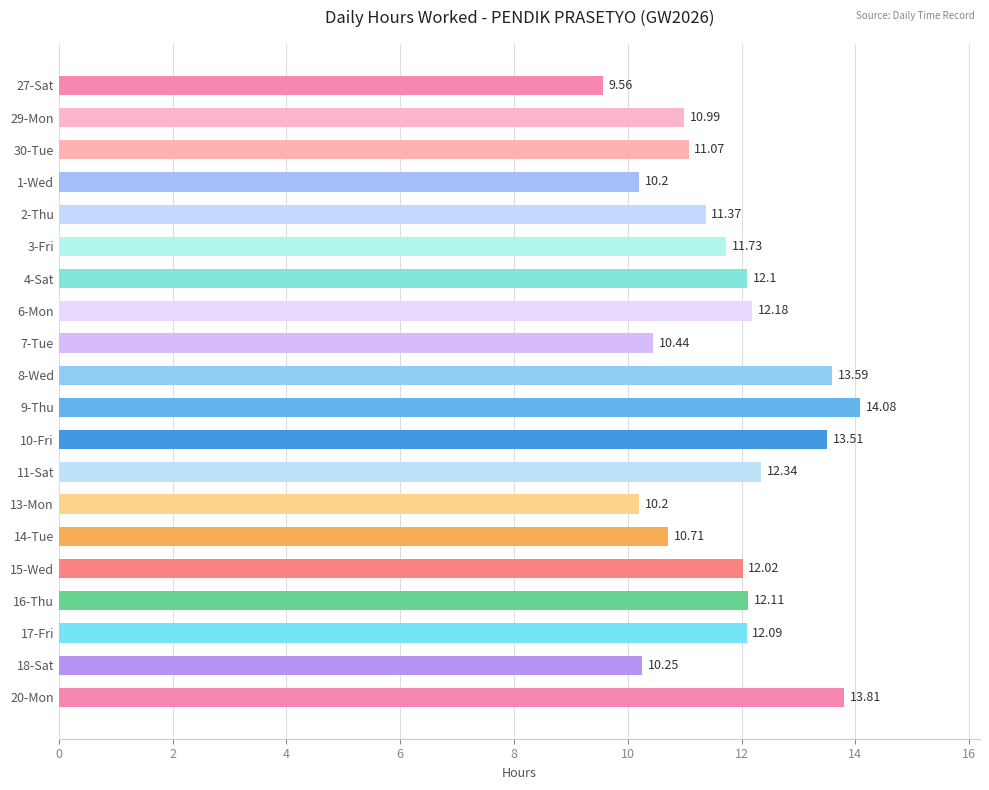

Which has a higher value, 30-Tue or 8-Wed?

8-Wed